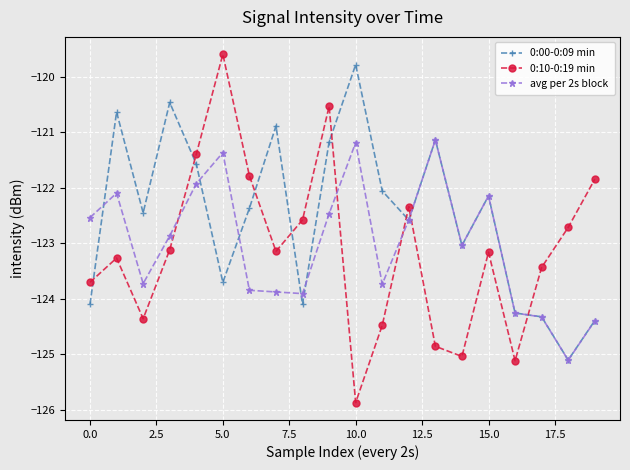

True or false: 0:10-0:19 min and 0:00-0:09 min intersect in this chart.

True